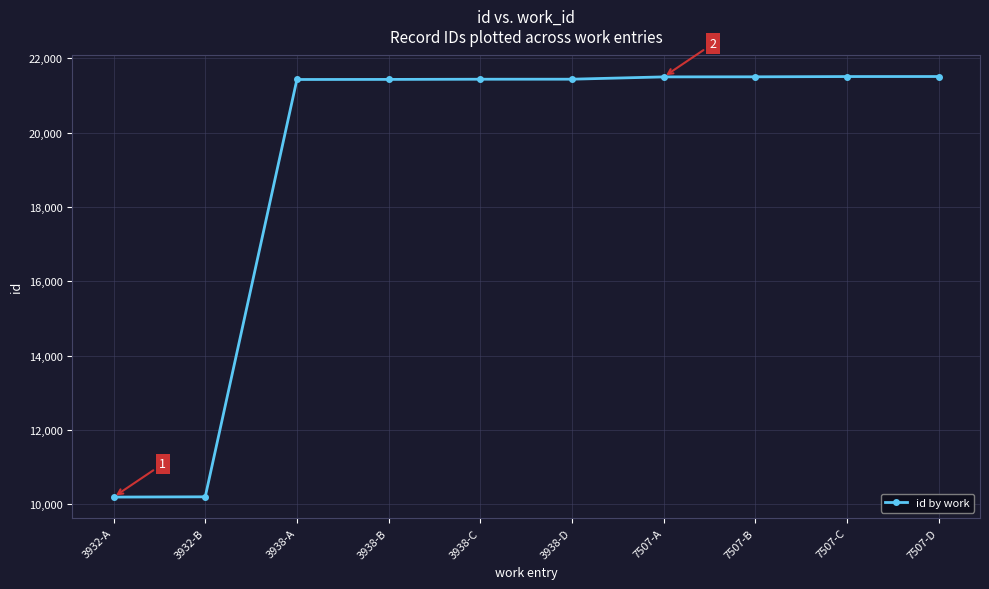

At which label is the value closest to 15854?

3938-A